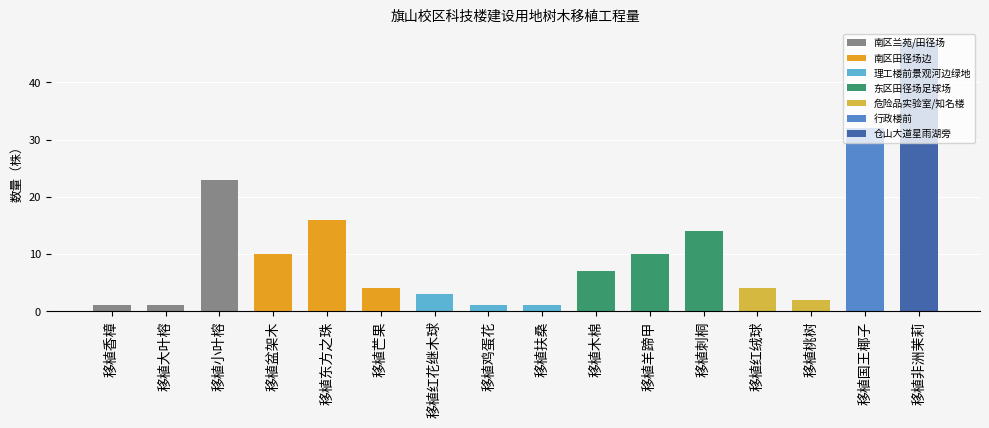

At which label does the data first exceed 7?

移植小叶榕